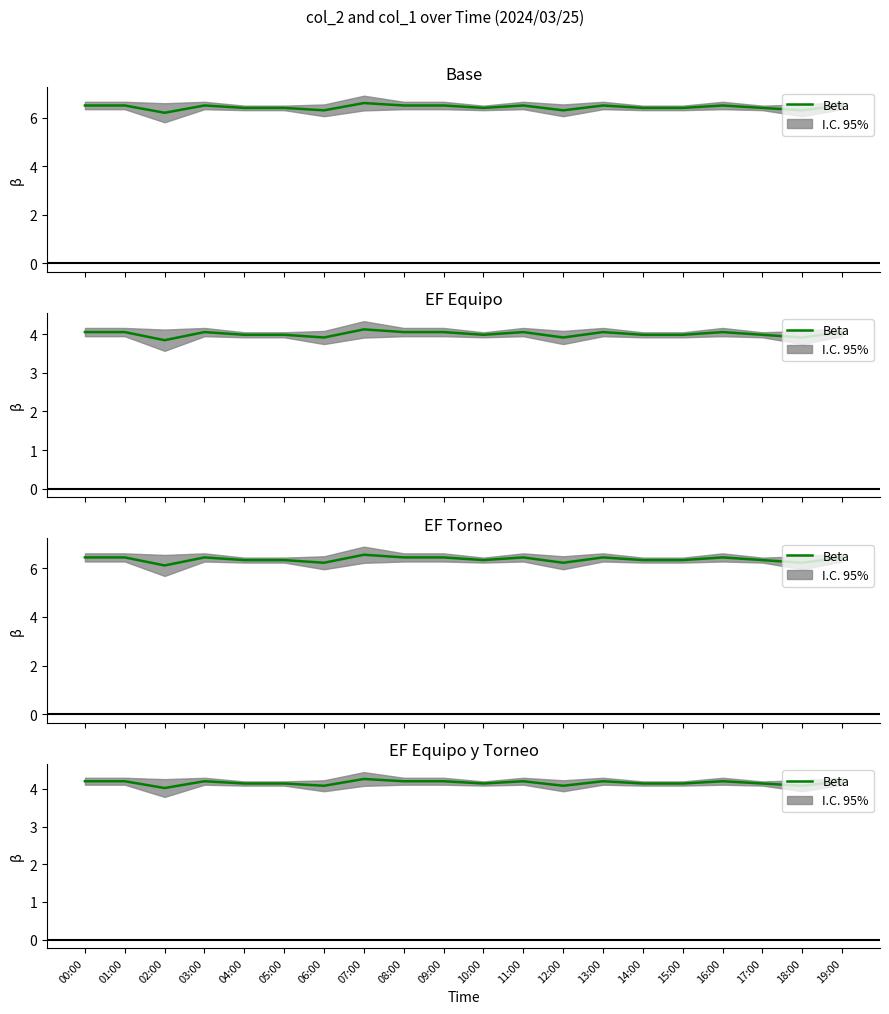

What position from the right is 13:00?

7